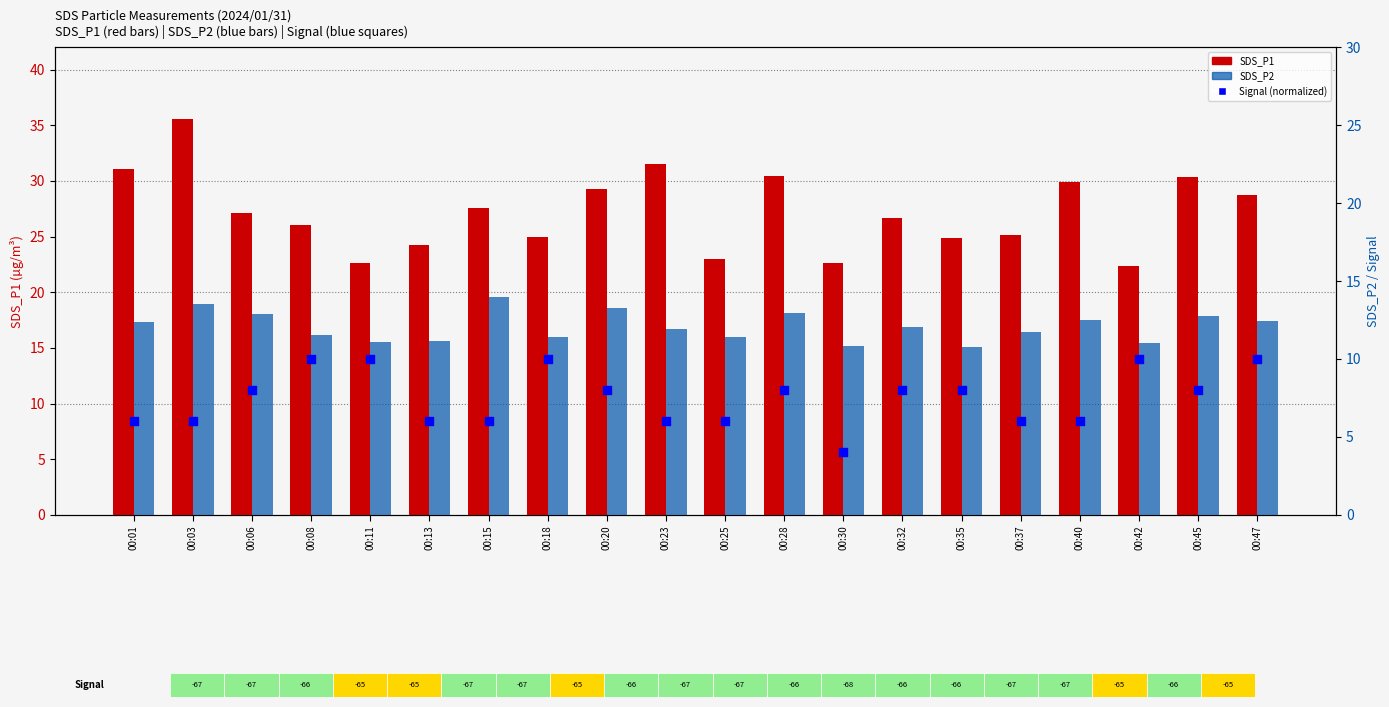

Which series has the largest total across all categories?

SDS_P1